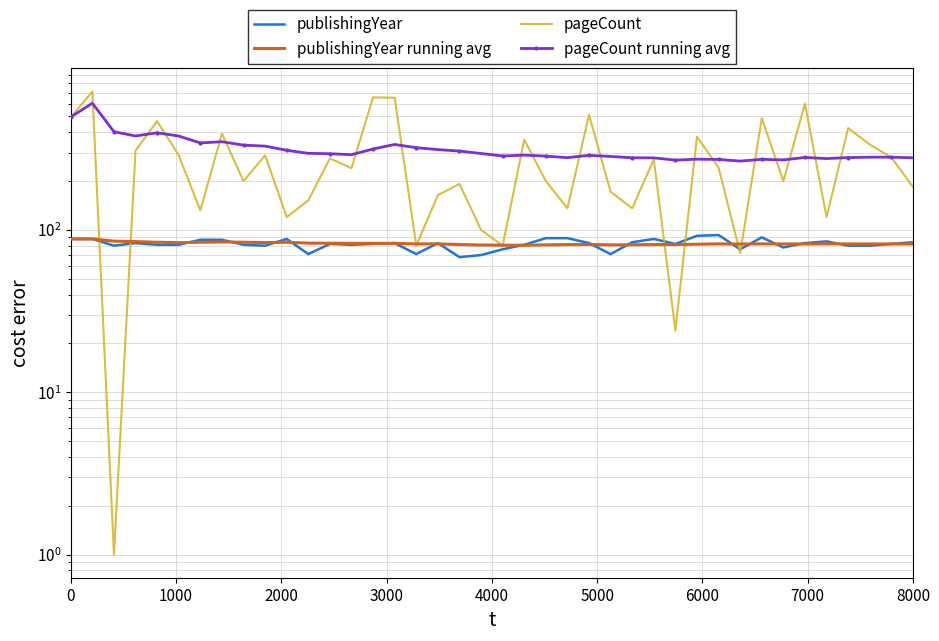

Reading left to right, what are all the values shown in this chart?

publishingYear: 88.0	88.0	80.0	83.0	81.0	81.0	87.0	87.0	81.0	80.0	88.0	71.0	82.0	81.0	82.0	83.0	71.0	83.0	68.0	70.0	76.0	81.0	89.0	89.0	83.0	71.0	84.0	88.0	82.0	92.0	93.0	76.0	90.0	78.0	83.0	85.0	80.0	80.0	82.0	84.0
publishingYear running avg: 88.0	88.0	85.3	84.8	84.0	83.5	84.0	84.4	84.0	83.6	84.0	82.9	82.8	82.7	82.7	82.7	82.0	82.1	81.3	80.8	80.5	80.5	80.9	81.2	81.3	80.9	81.0	81.3	81.3	81.7	82.0	81.8	82.1	82.0	82.0	82.1	82.0	82.0	82.0	82.0
pageCount: 496.0	712.0	1.0	308.0	468.0	288.0	132.0	392.0	200.0	288.0	120.0	152.0	276.0	240.0	656.0	652.0	80.0	164.0	192.0	100.0	80.0	360.0	200.0	136.0	512.0	172.0	136.0	272.0	24.0	376.0	242.0	72.0	488.0	200.0	600.0	120.0	424.0	336.0	280.0	184.0
pageCount running avg: 496.0	604.0	403.0	379.2	397.0	378.8	343.6	349.6	333.0	328.5	309.5	296.4	294.8	290.9	315.3	336.3	321.2	312.5	306.2	295.9	285.6	289.0	285.1	278.9	288.2	283.7	278.3	278.0	269.3	272.8	271.8	265.6	272.3	270.2	279.6	275.2	279.2	280.7	280.7	278.3